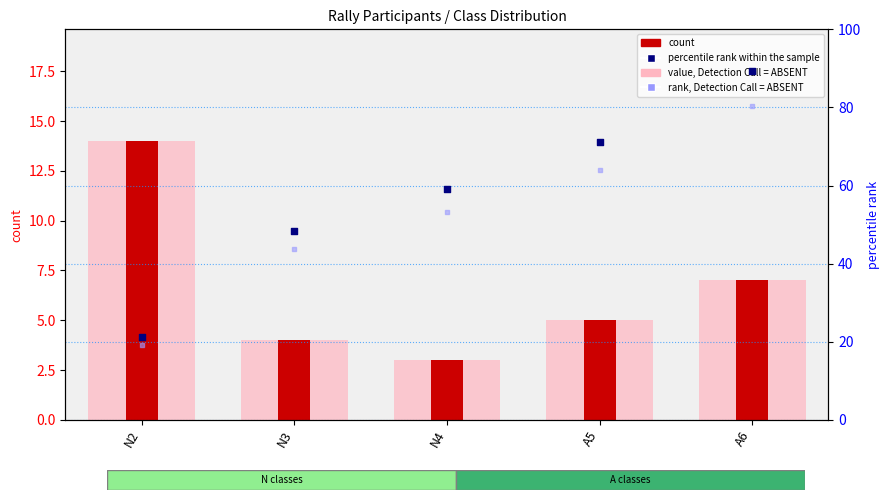

Which series has the largest Y range (max minus min)?

percentile rank within the sample